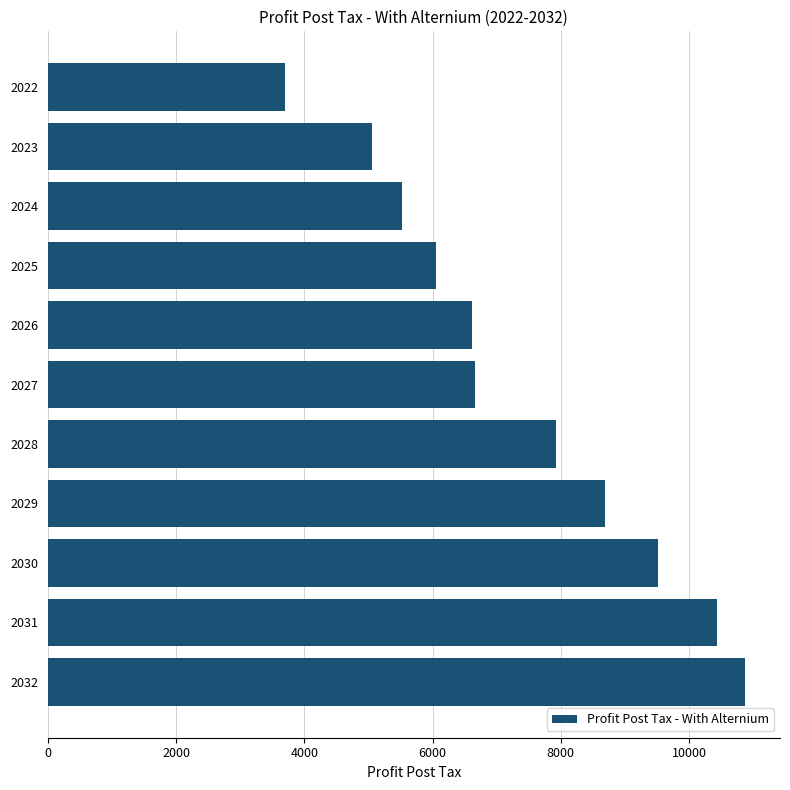

What is the value of the 6th bar from the top?

6659.3